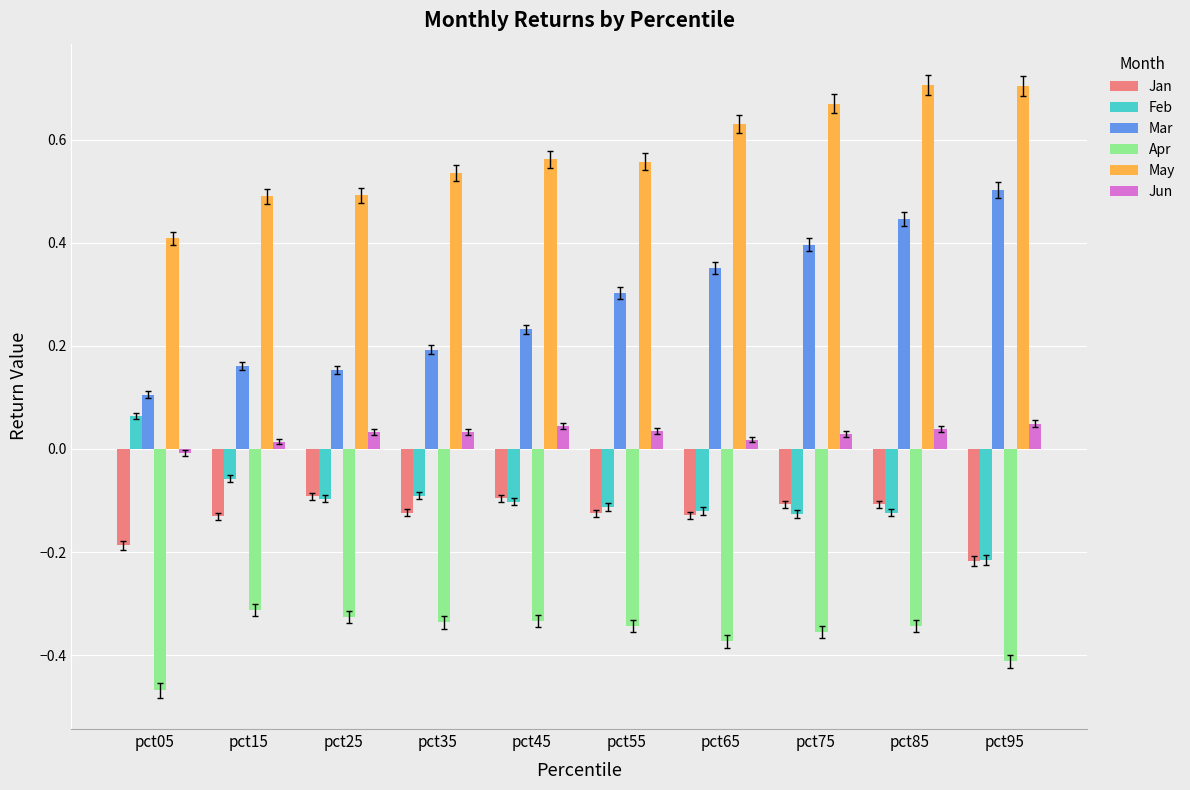

At which label does Jun first exceed 0?

pct15